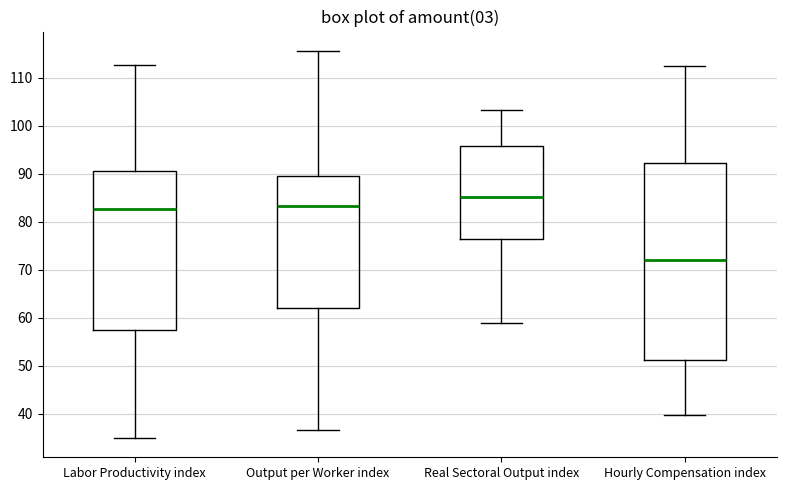

Where is the lower edge of the box for Labor Productivity index on the y-axis? The values are not printed on the chart, so give them approximately, as read against the axis.

57